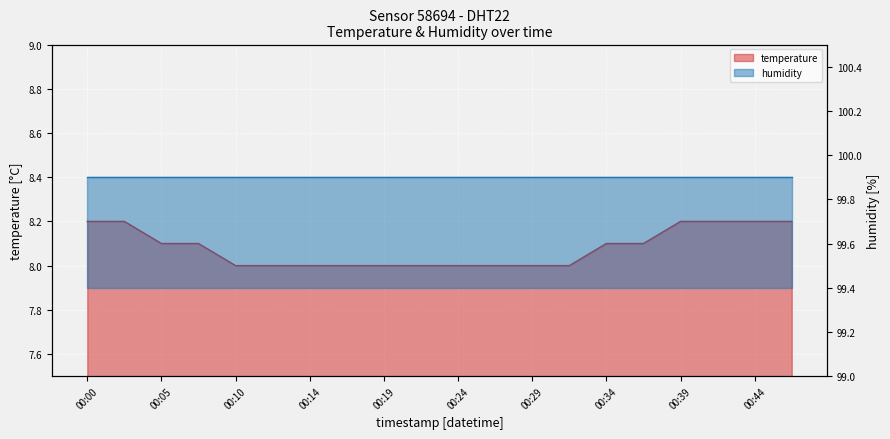

What is the maximum value shown in the chart?

8.2